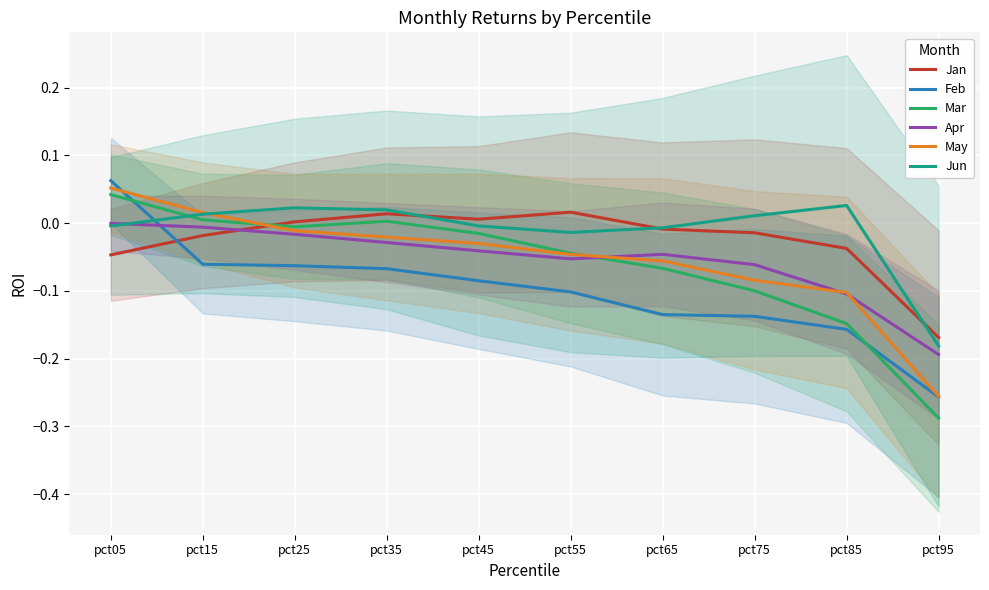

How many lines are shown in the chart?

6